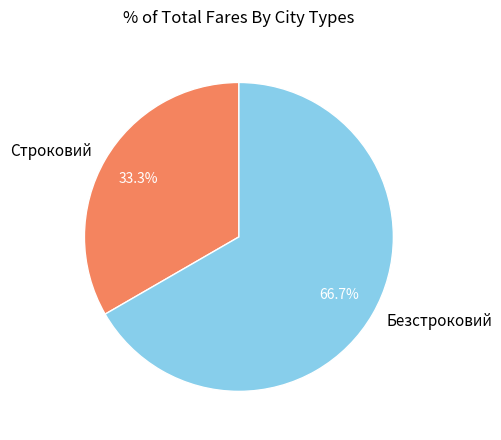

Between Строковий and Безстроковий, which is larger?

Безстроковий